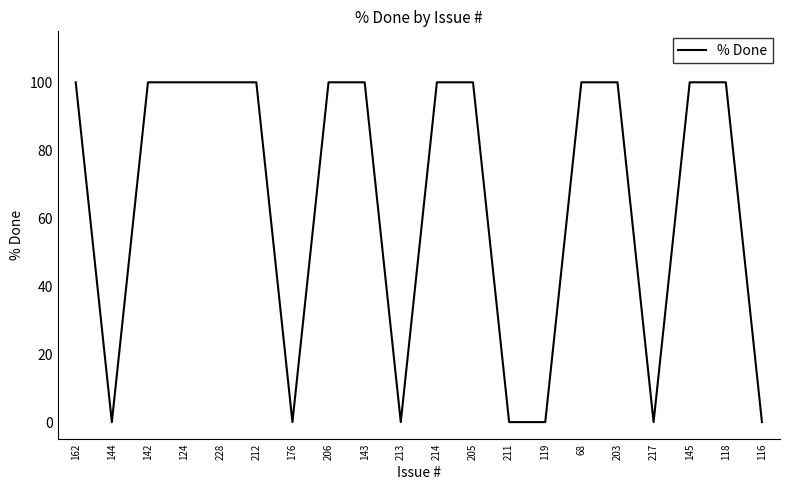

Which has a higher value, 116 or 205?

205